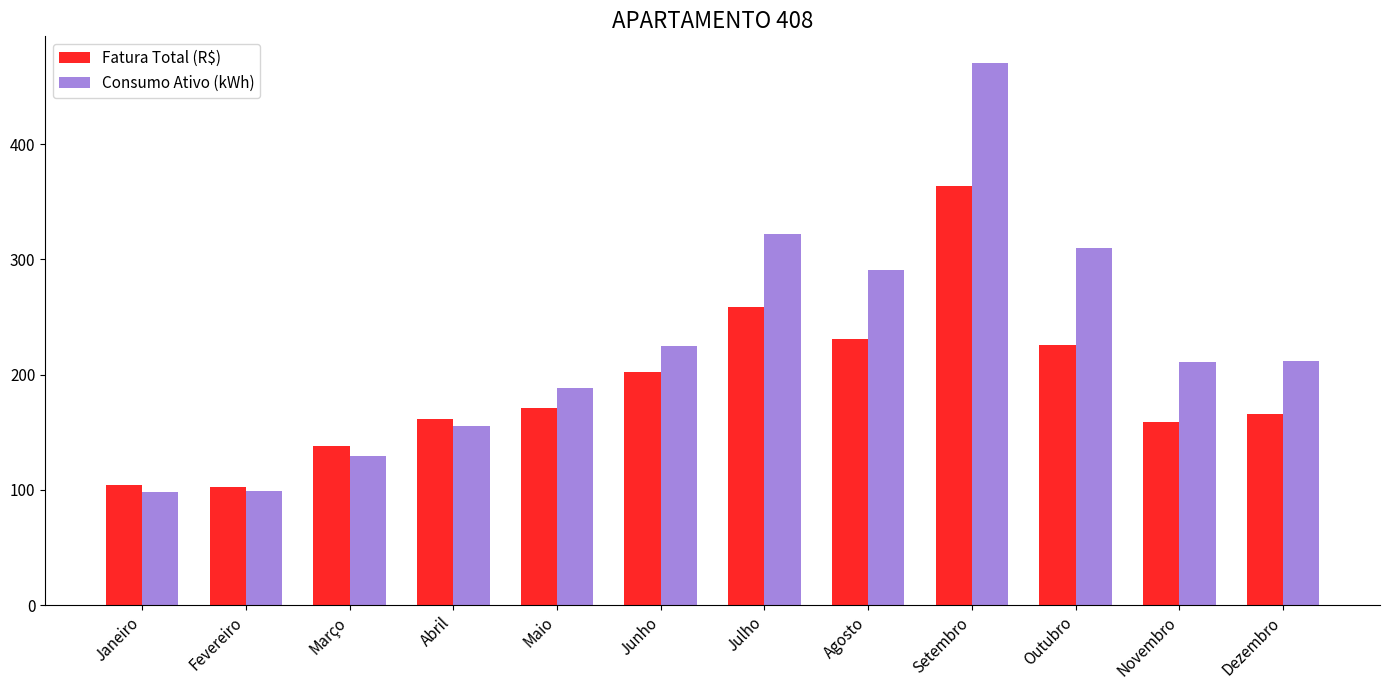

The value of Fatura Total (R$) at Novembro is 159.1. True or false?

True